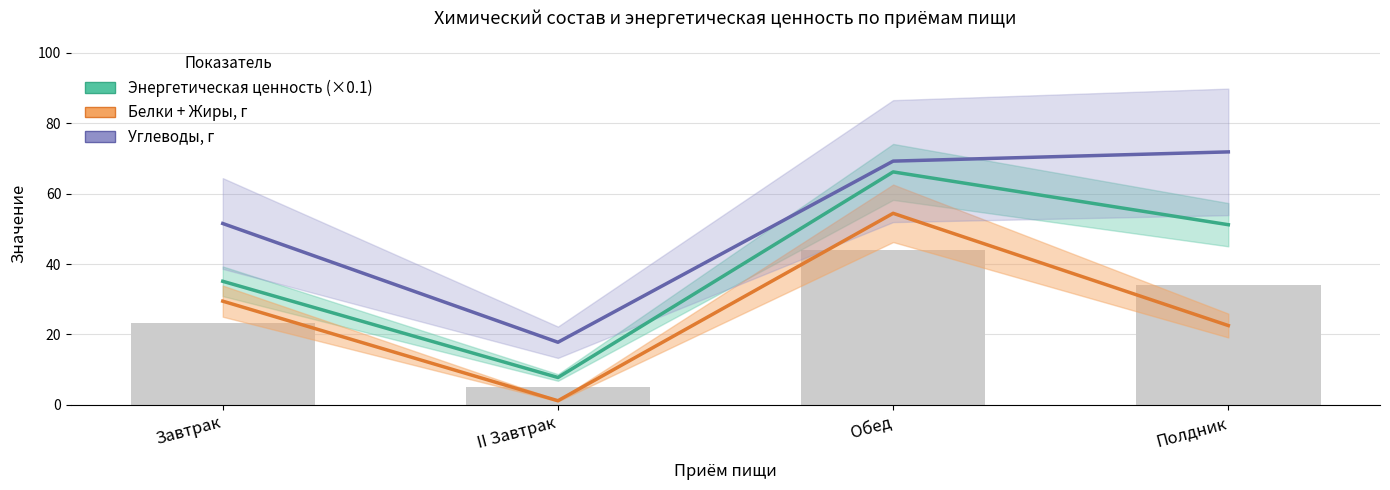

Which series changed the most between Обед and Полдник?

Белки + Жиры, г